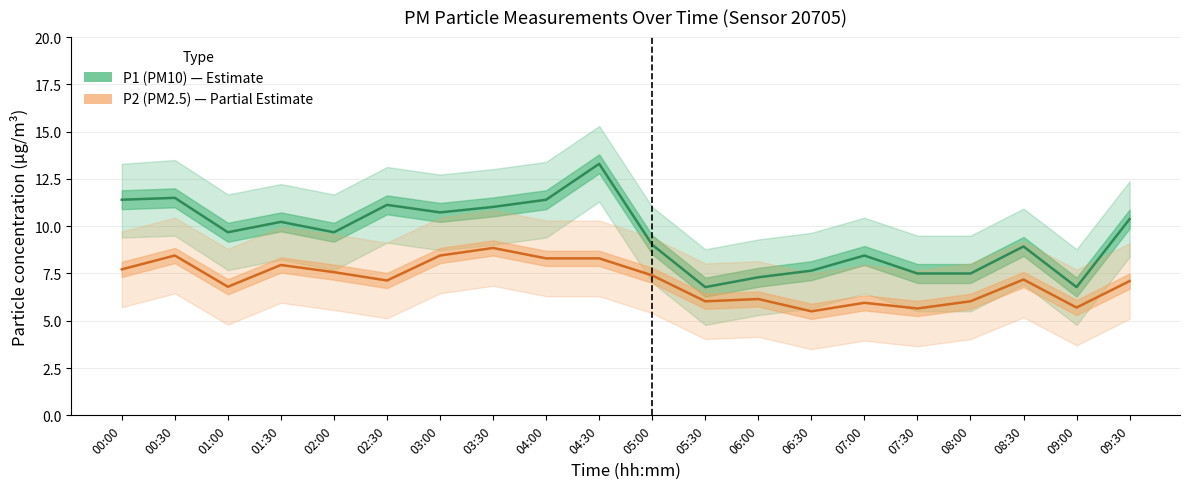

Is the value of P1 (PM10) at 06:30 greater than the value of P2 (PM2.5) at 04:00?

No